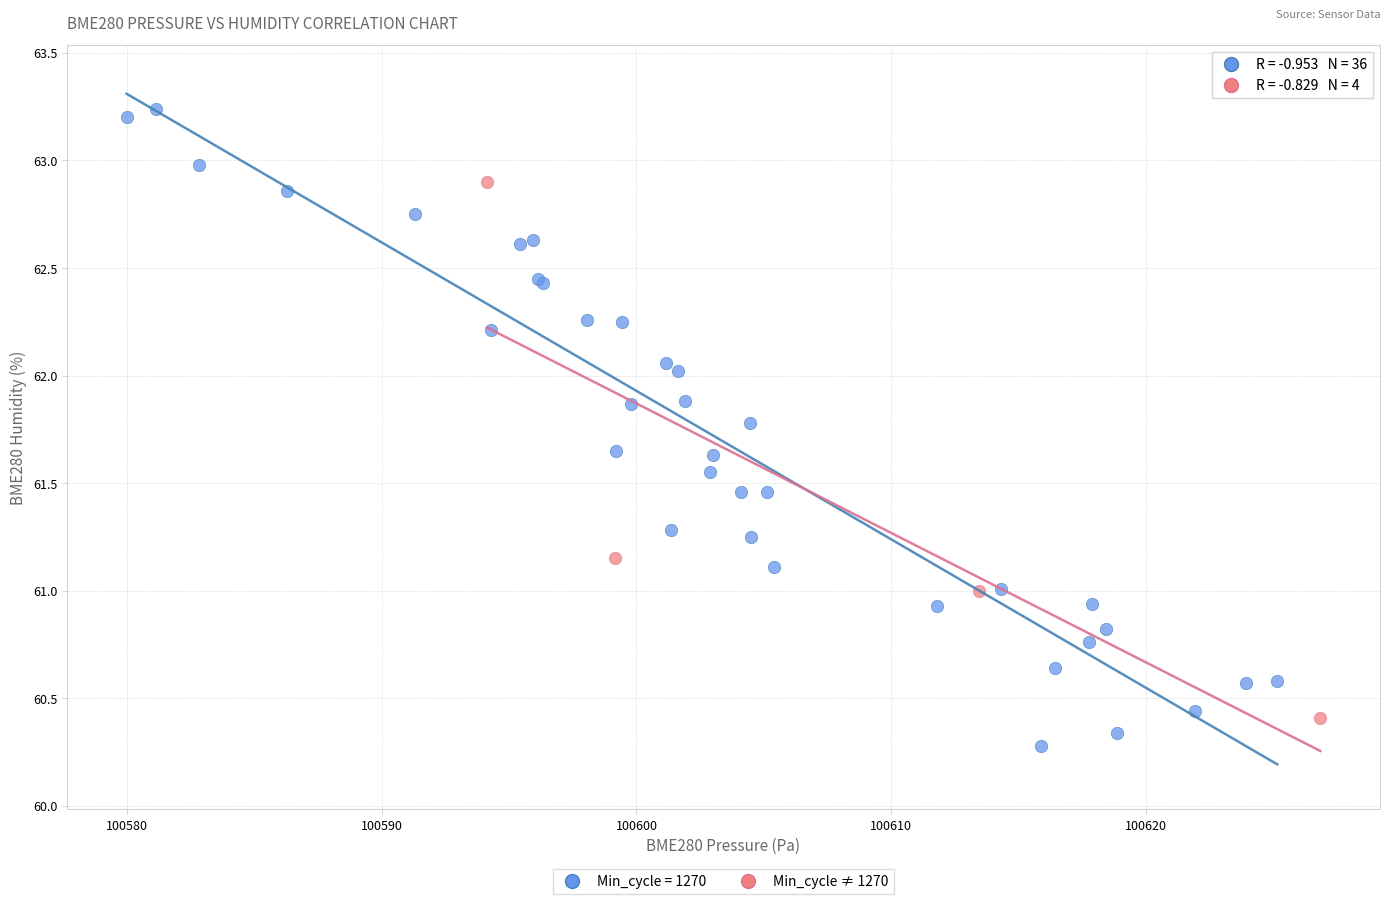

Which series has the widest spread of Y values?

Min_cycle = 1270